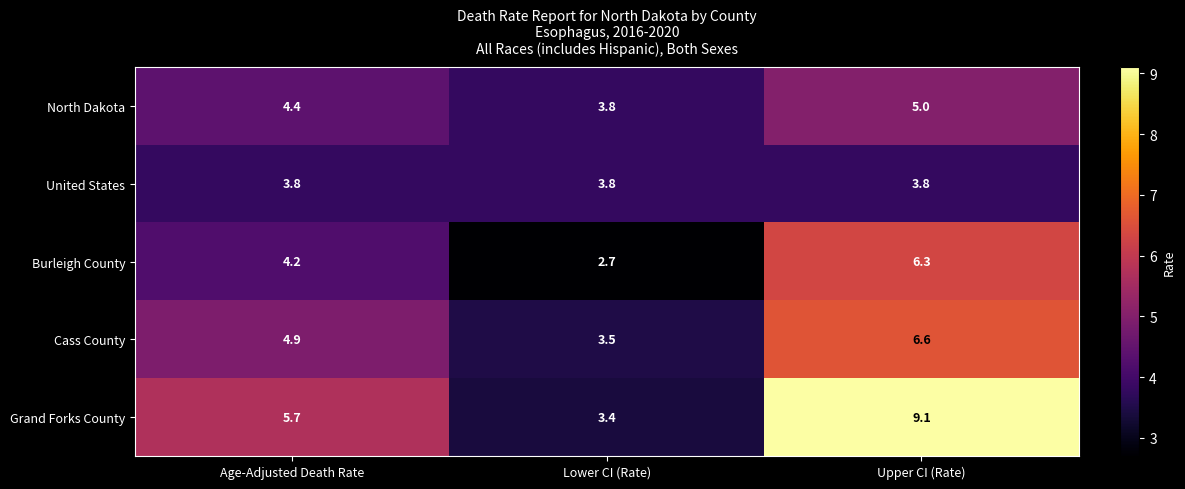

At how many categories does at least one series exceed 6?

1